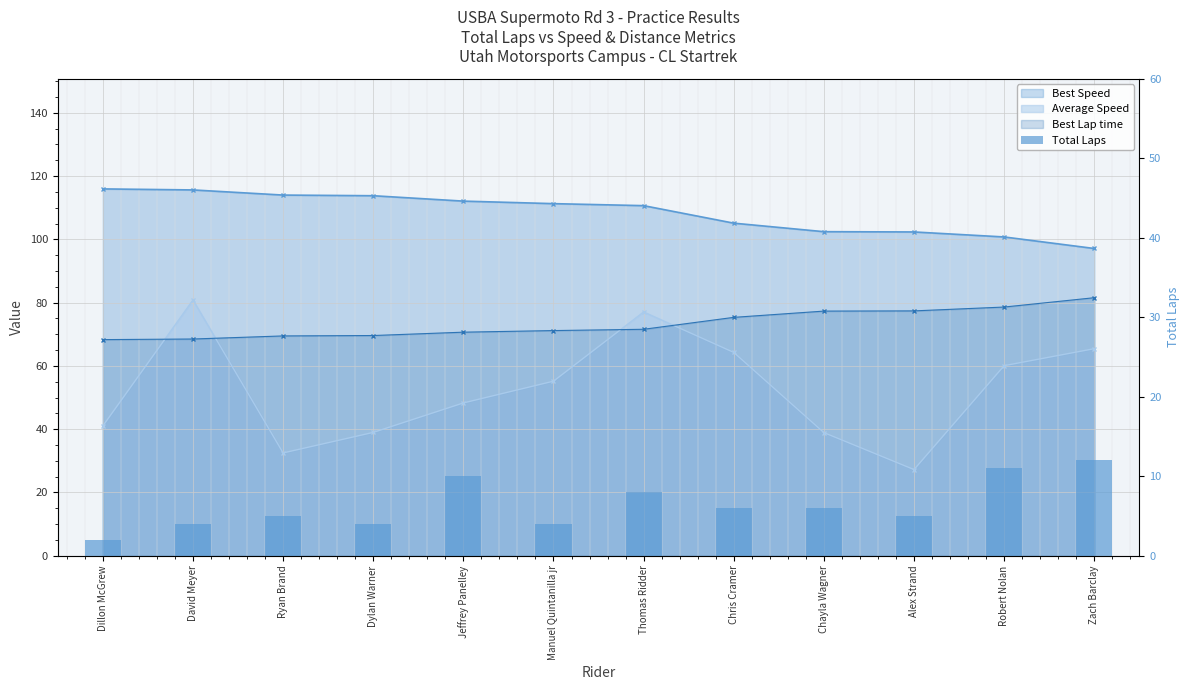

Are the bars grouped side by side (vs. stacked)?

No